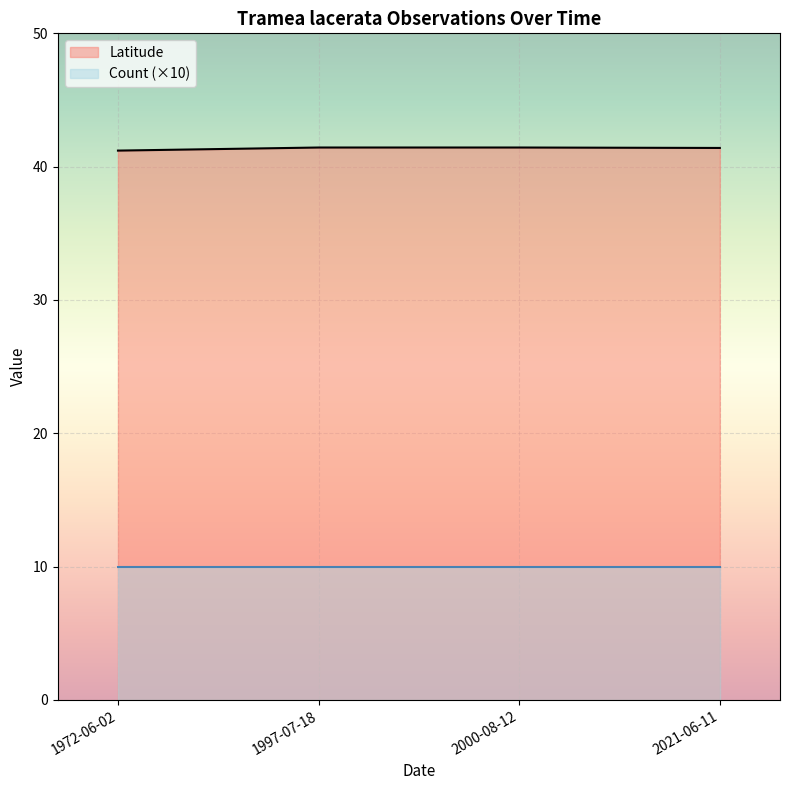

List the labels in order of Count value, smallest first.

1997-07-18, 2000-08-12, 1972-06-02, 2021-06-11